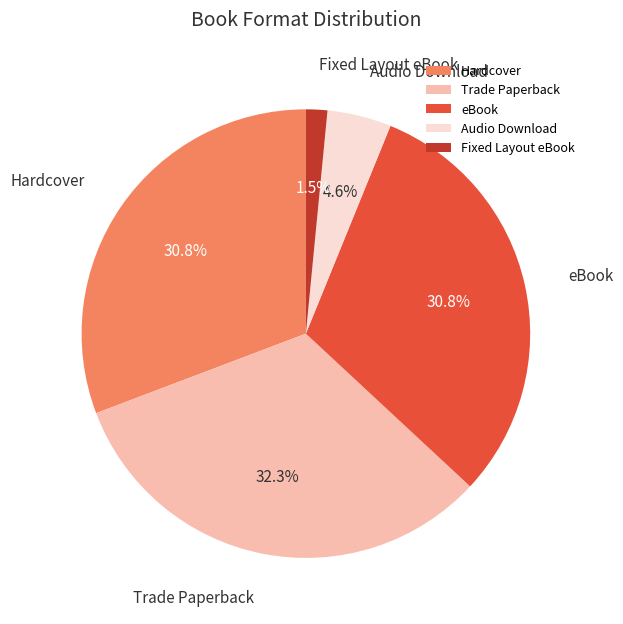

Count the number of slices in the pie.

5